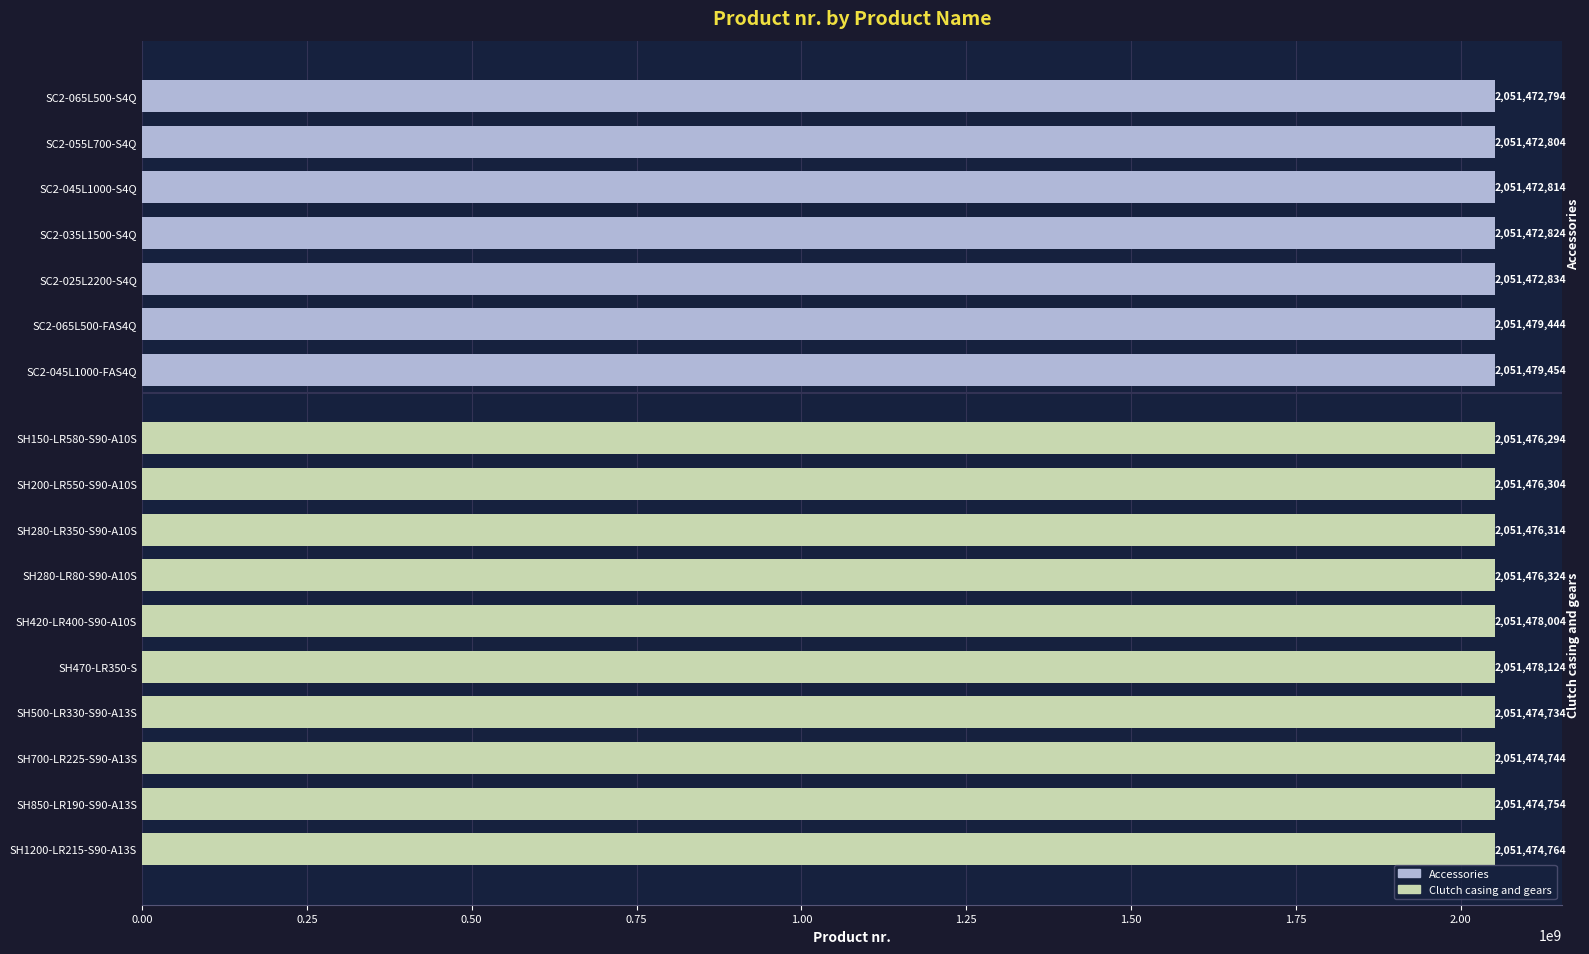

How many categories are shown in the chart?

17